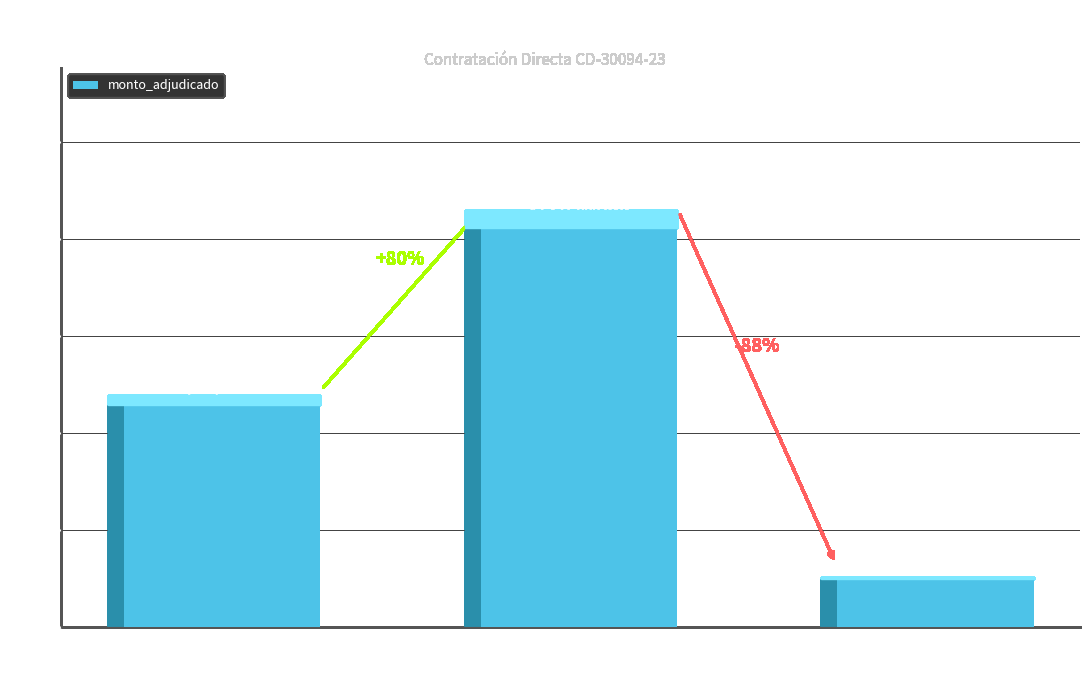

Count the values in the range 9828000 to 82321000.

3